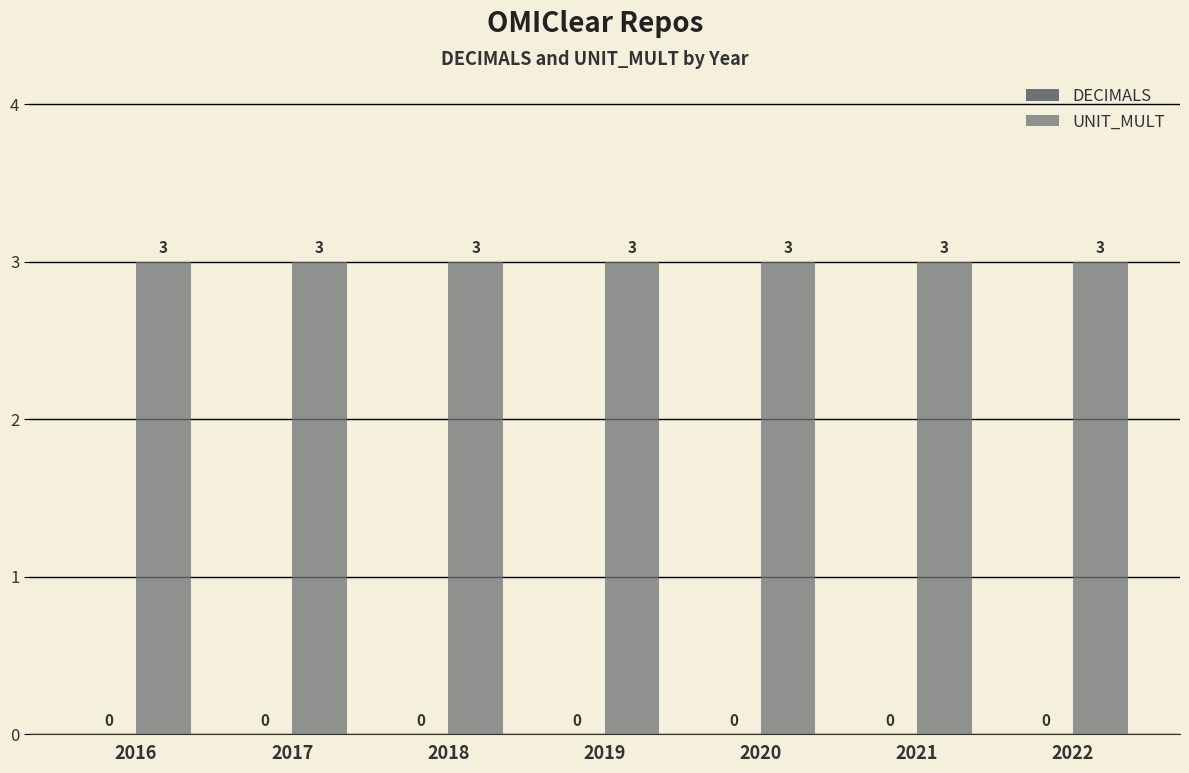

How many groups of bars are there?

7